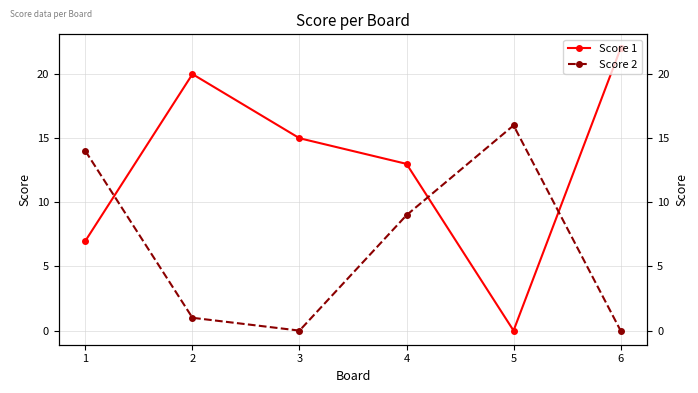

Where do Score 2 and Score 1 first cross each other?

1 and 2